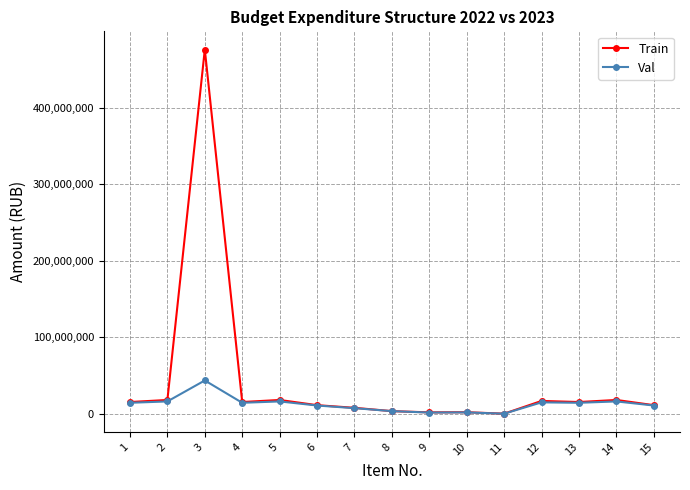

What is the value of the Train point at the 13th from the left?

15383367.9